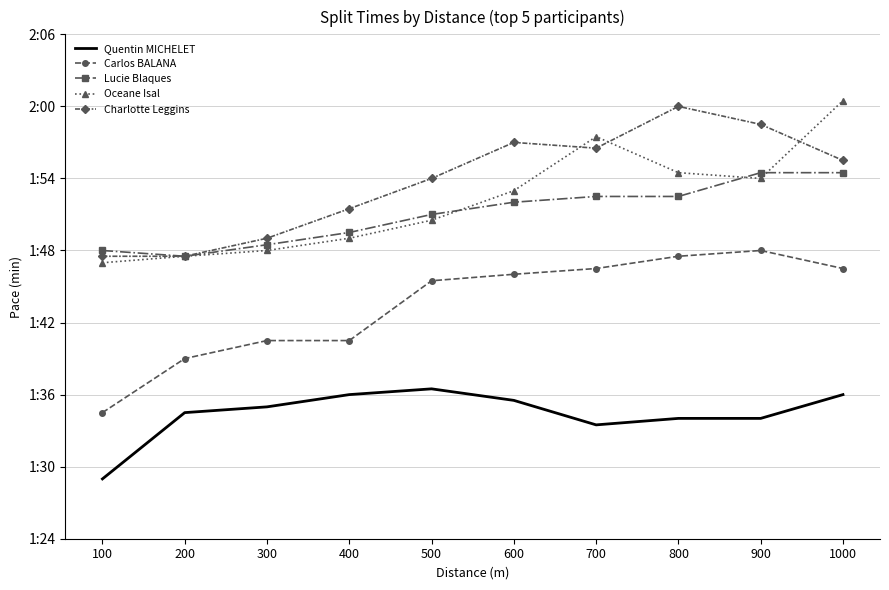

What are all the series names shown in the legend?

Quentin MICHELET, Carlos BALANA, Lucie Blaques, Oceane Isal, Charlotte Leggins